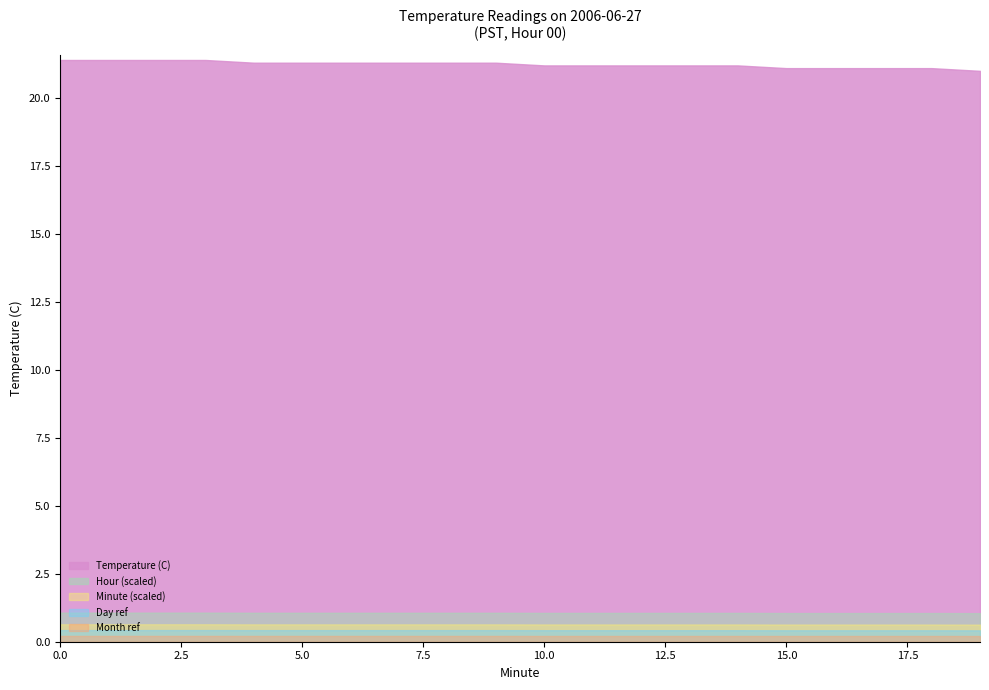

What is the total value across all series at 0?

21.4